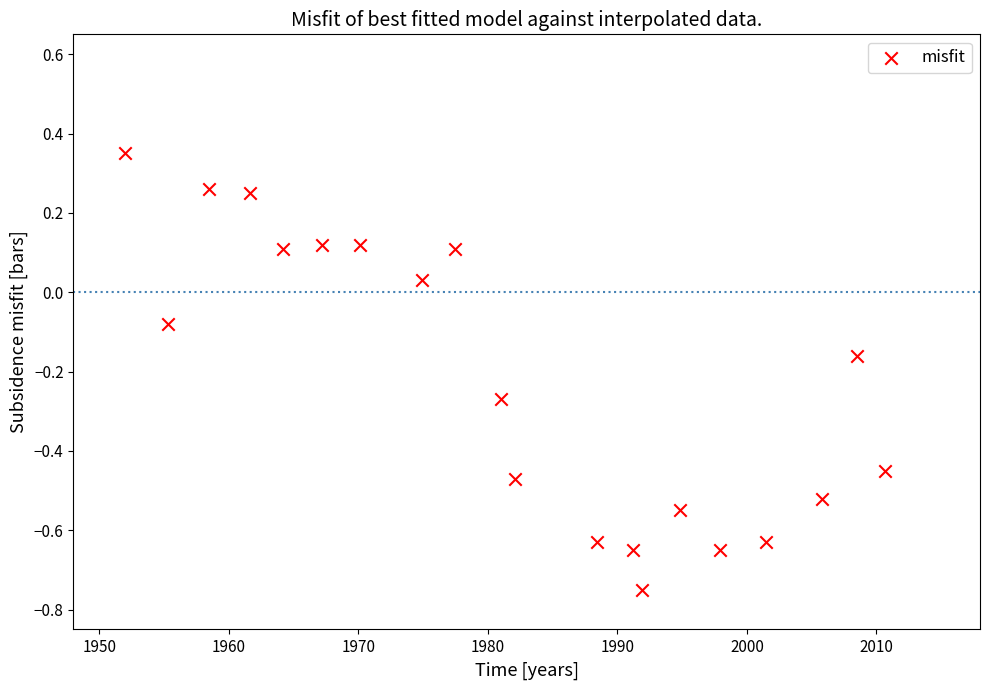

What is the range of X values (max minus min)?

58.7